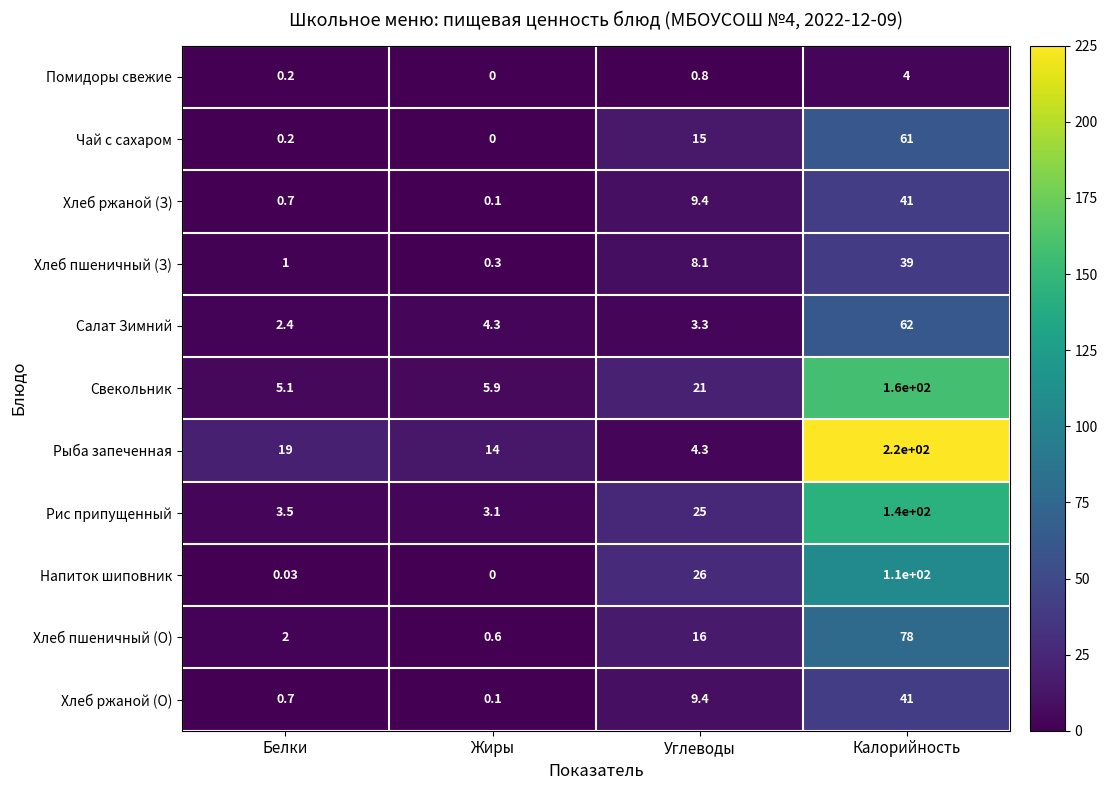

Which series has the largest total across all categories?

Рыба запеченная